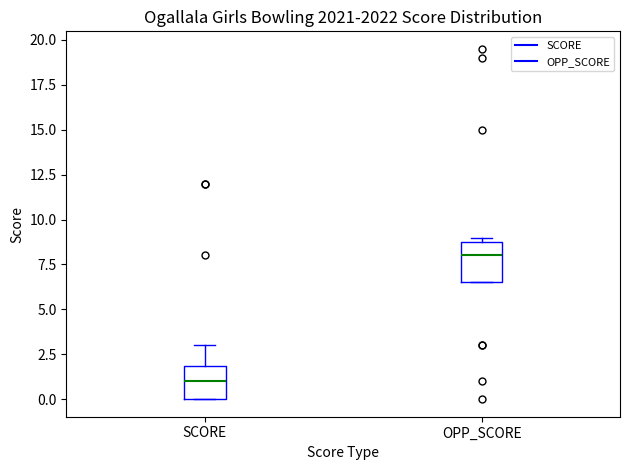

Which box's median line is the lowest?

SCORE